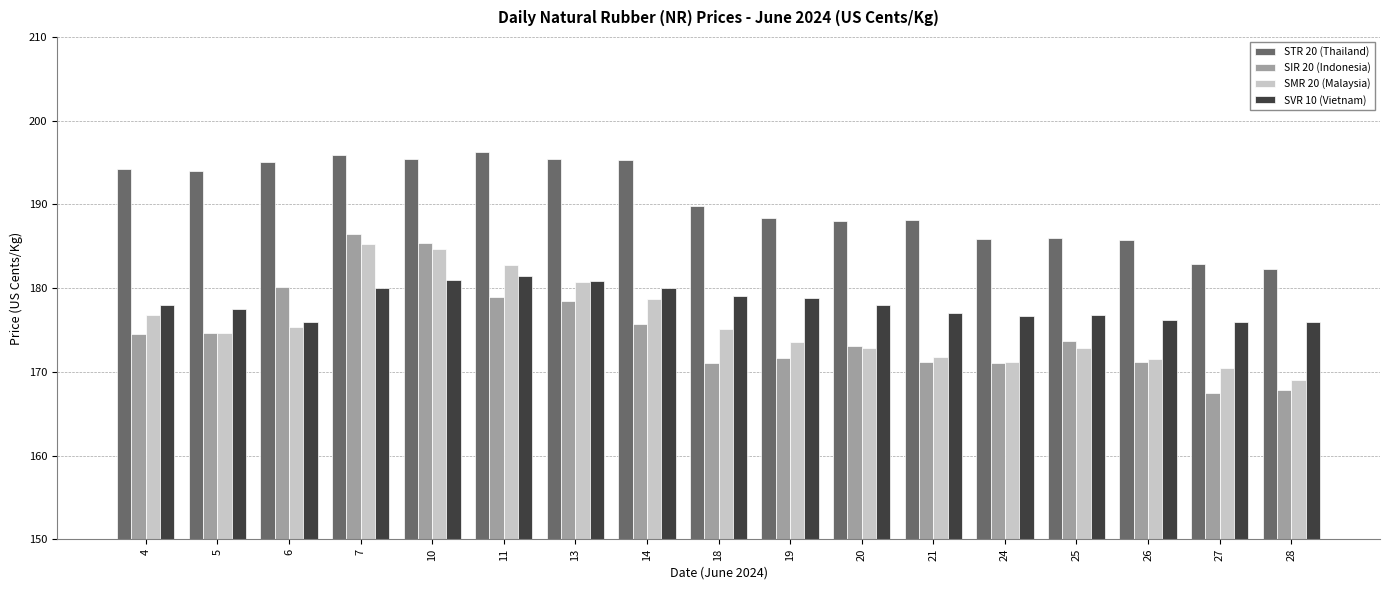

Is the value of SMR 20 (Malaysia) at 7 greater than the value of SIR 20 (Indonesia) at 28?

Yes